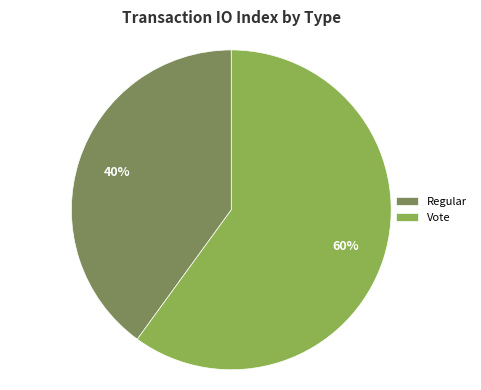

Count the number of slices in the pie.

2